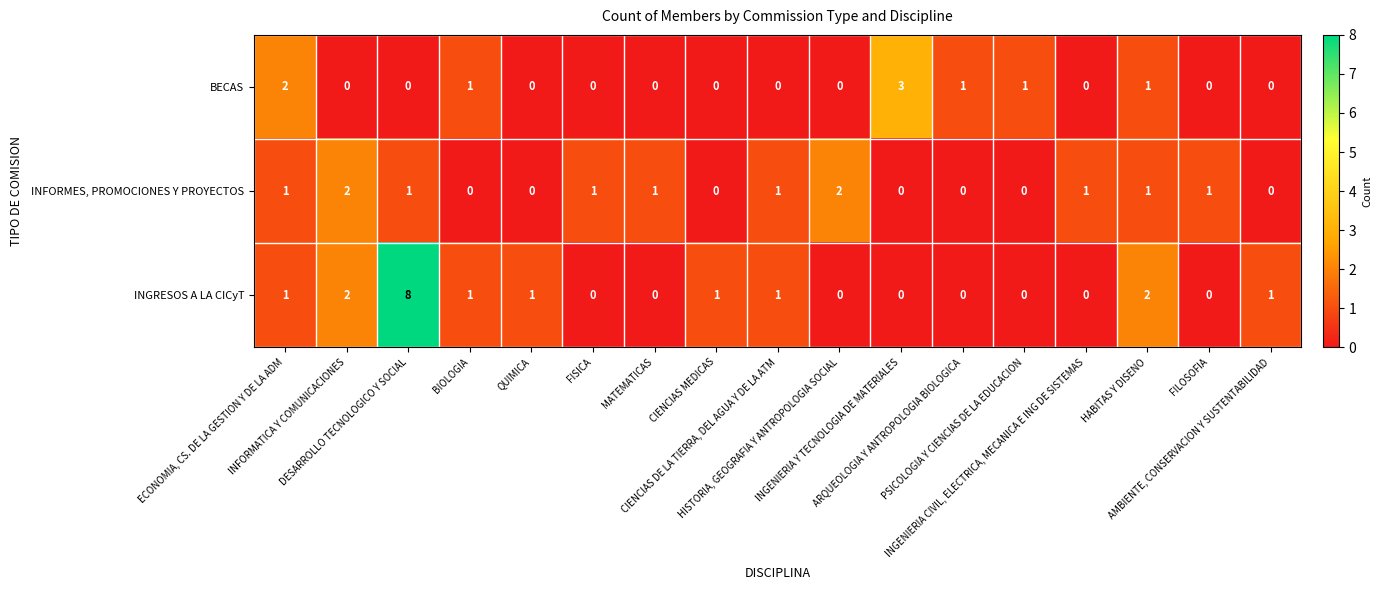

What is the maximum value shown in the chart?

8